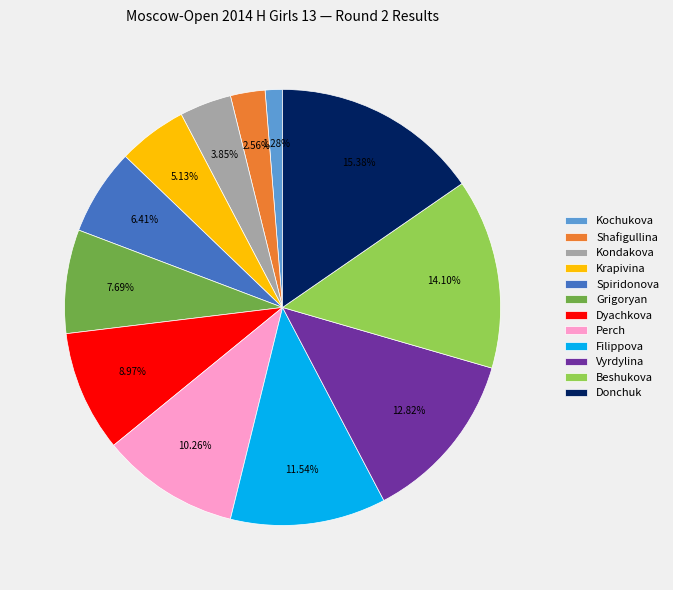

Does Grigoryan represent more than half of the total?

No